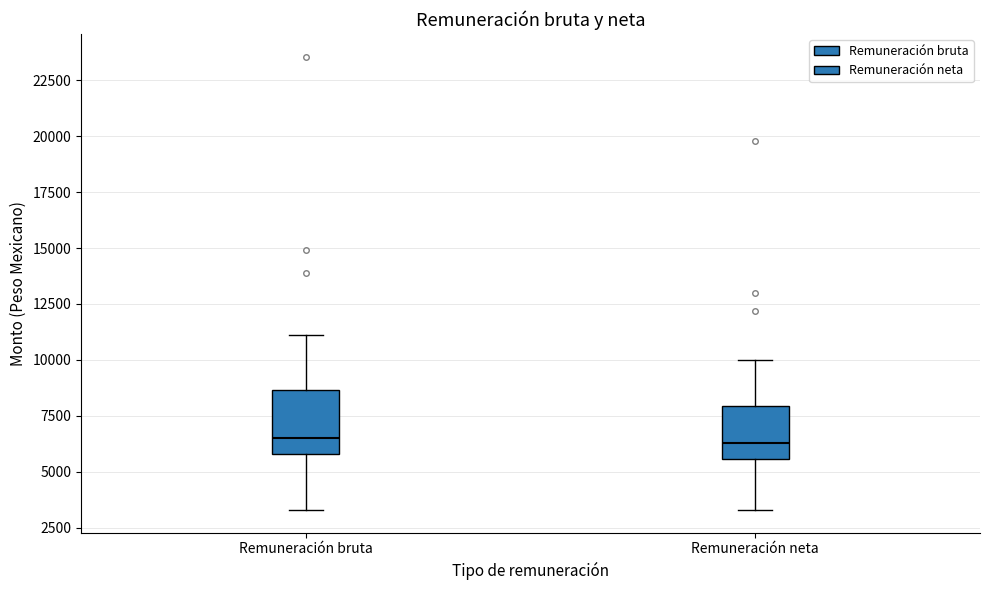

Reading left to right, read every box against the y-axis: the position of its median line, the range the box covers, and the ends of its whiskers. The values are not printed on the chart, so give them approximately, as read against the axis.

Remuneración bruta: median 6500, box 6000 to 8500, whiskers 3500 to 11000
Remuneración neta: median 6500, box 5500 to 8000, whiskers 3500 to 10000